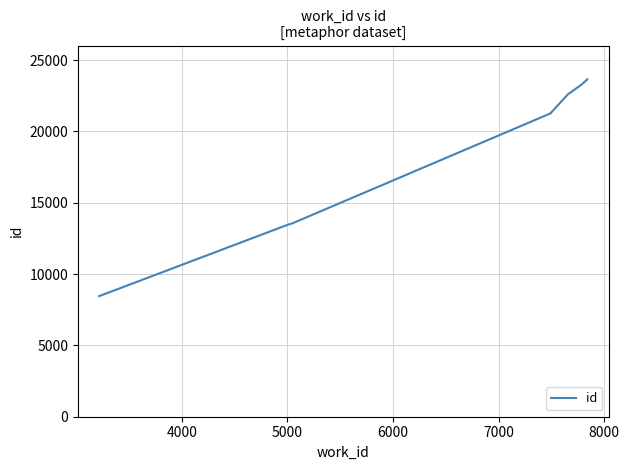

Reading right to left, transcribe all the data shown in this chart.

23659	23648	23248	22608	21279	21269	13552	13536	13482	8455